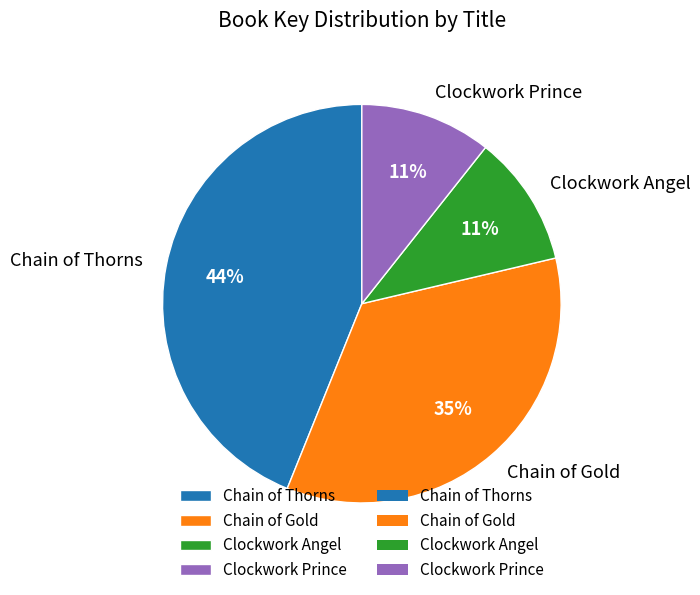

To the nearest percent, what percentage of the pie is Chain of Gold?

35%